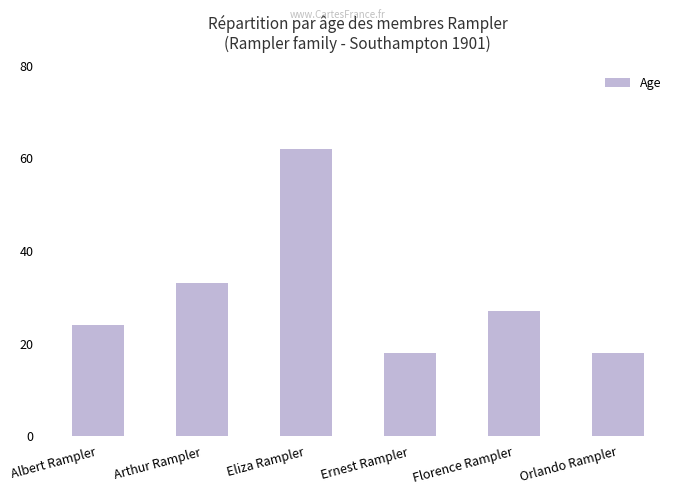

What is the label of the 1st bar from the right?

Orlando Rampler